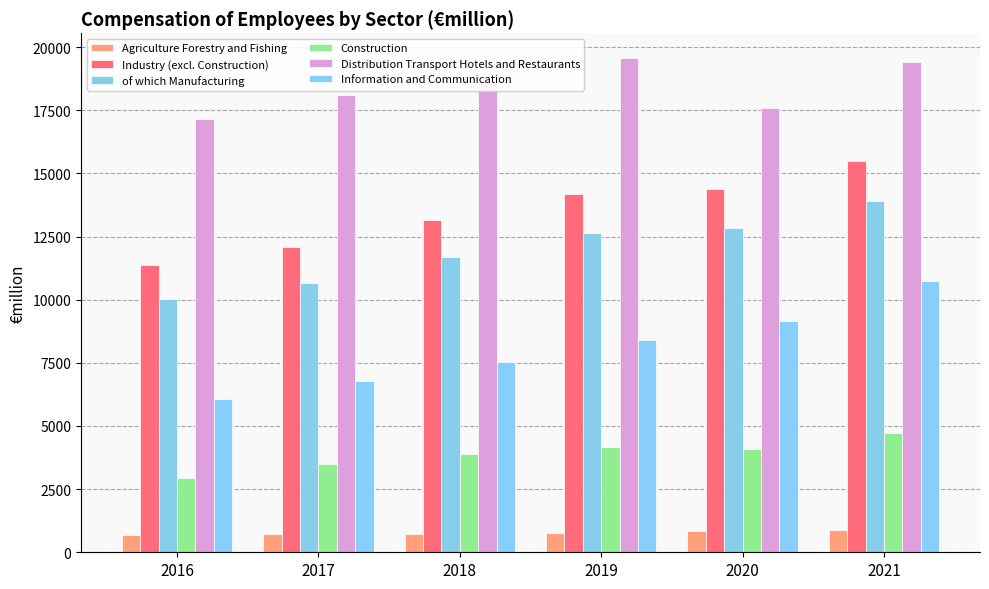

Reading left to right, list all the values displayed in this chart.

Agriculture Forestry and Fishing: 2016=680.7	2017=705.4	2018=727.0	2019=777.4	2020=824.3	2021=872.6
Industry (excl. Construction): 2016=11380.5	2017=12094.7	2018=13175.0	2019=14194.5	2020=14391.8	2021=15501.1
of which Manufacturing: 2016=10032.1	2017=10658.0	2018=11681.7	2019=12648.3	2020=12835.4	2021=13922.1
Construction: 2016=2945.5	2017=3510.3	2018=3876.2	2019=4151.1	2020=4108.2	2021=4708.9
Distribution Transport Hotels and Restaurants: 2016=17156.5	2017=18091.9	2018=18666.3	2019=19569.6	2020=17582.8	2021=19393.3
Information and Communication: 2016=6078.5	2017=6782.8	2018=7536.7	2019=8416.2	2020=9154.8	2021=10739.4